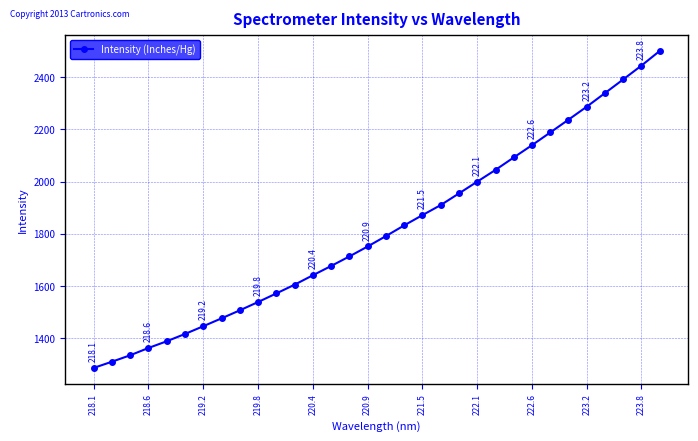

What is the average value?

1814.5